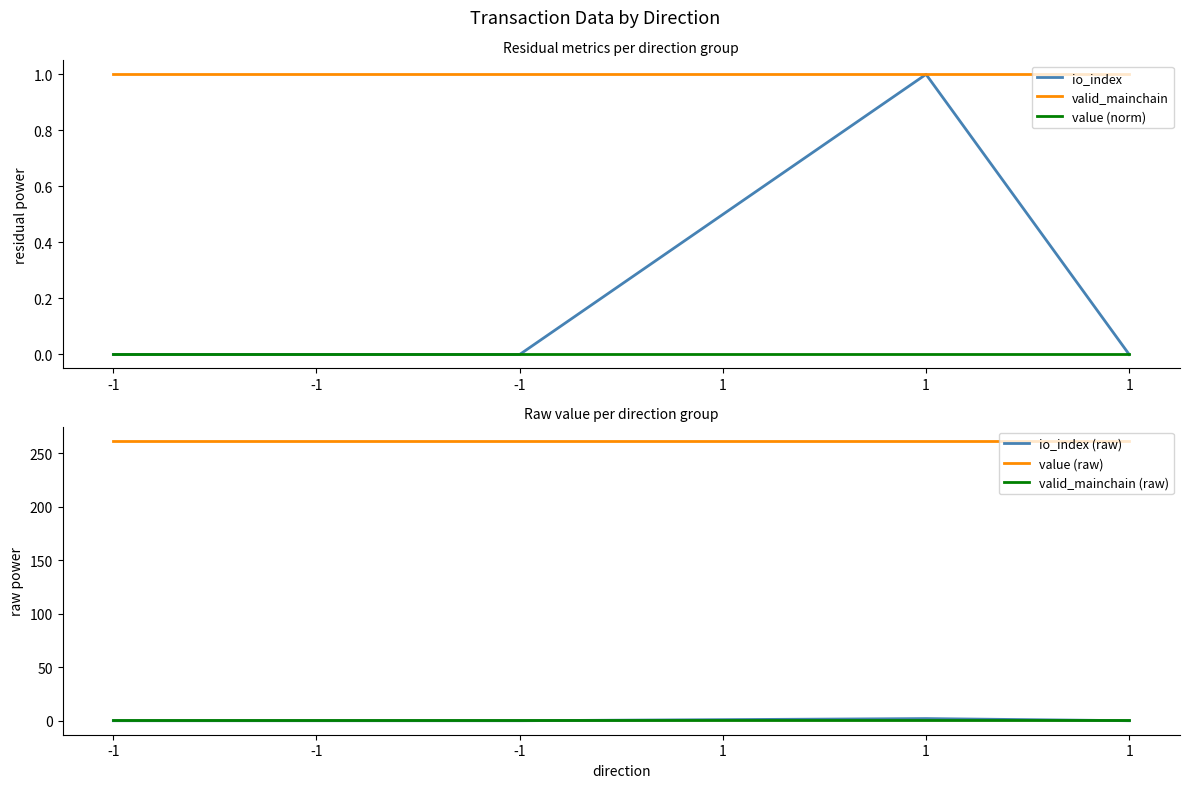

Count the io_index (raw) values in the range 0 to 1.

5